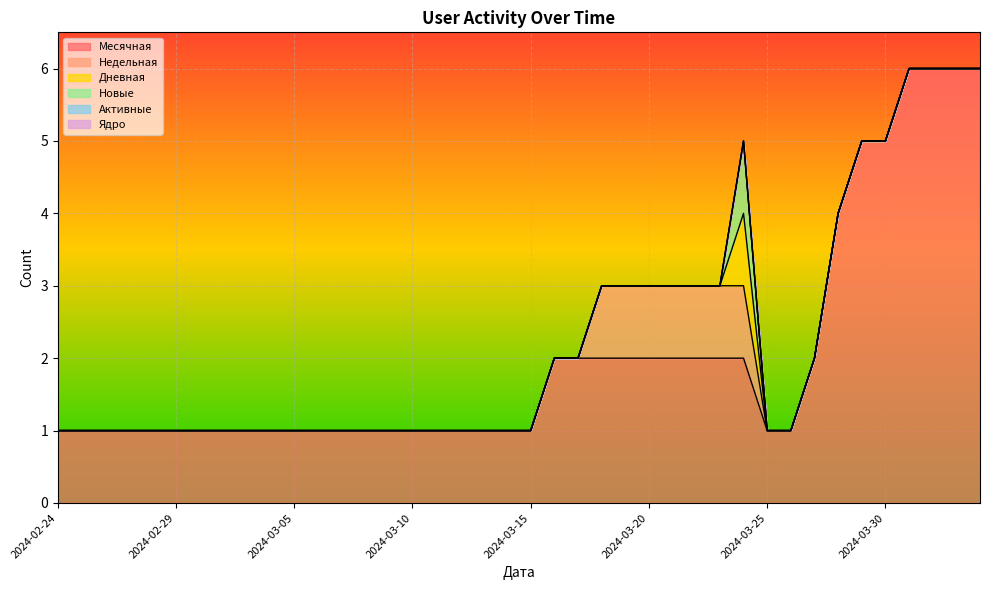

Which series has the widest spread of values?

Месячная